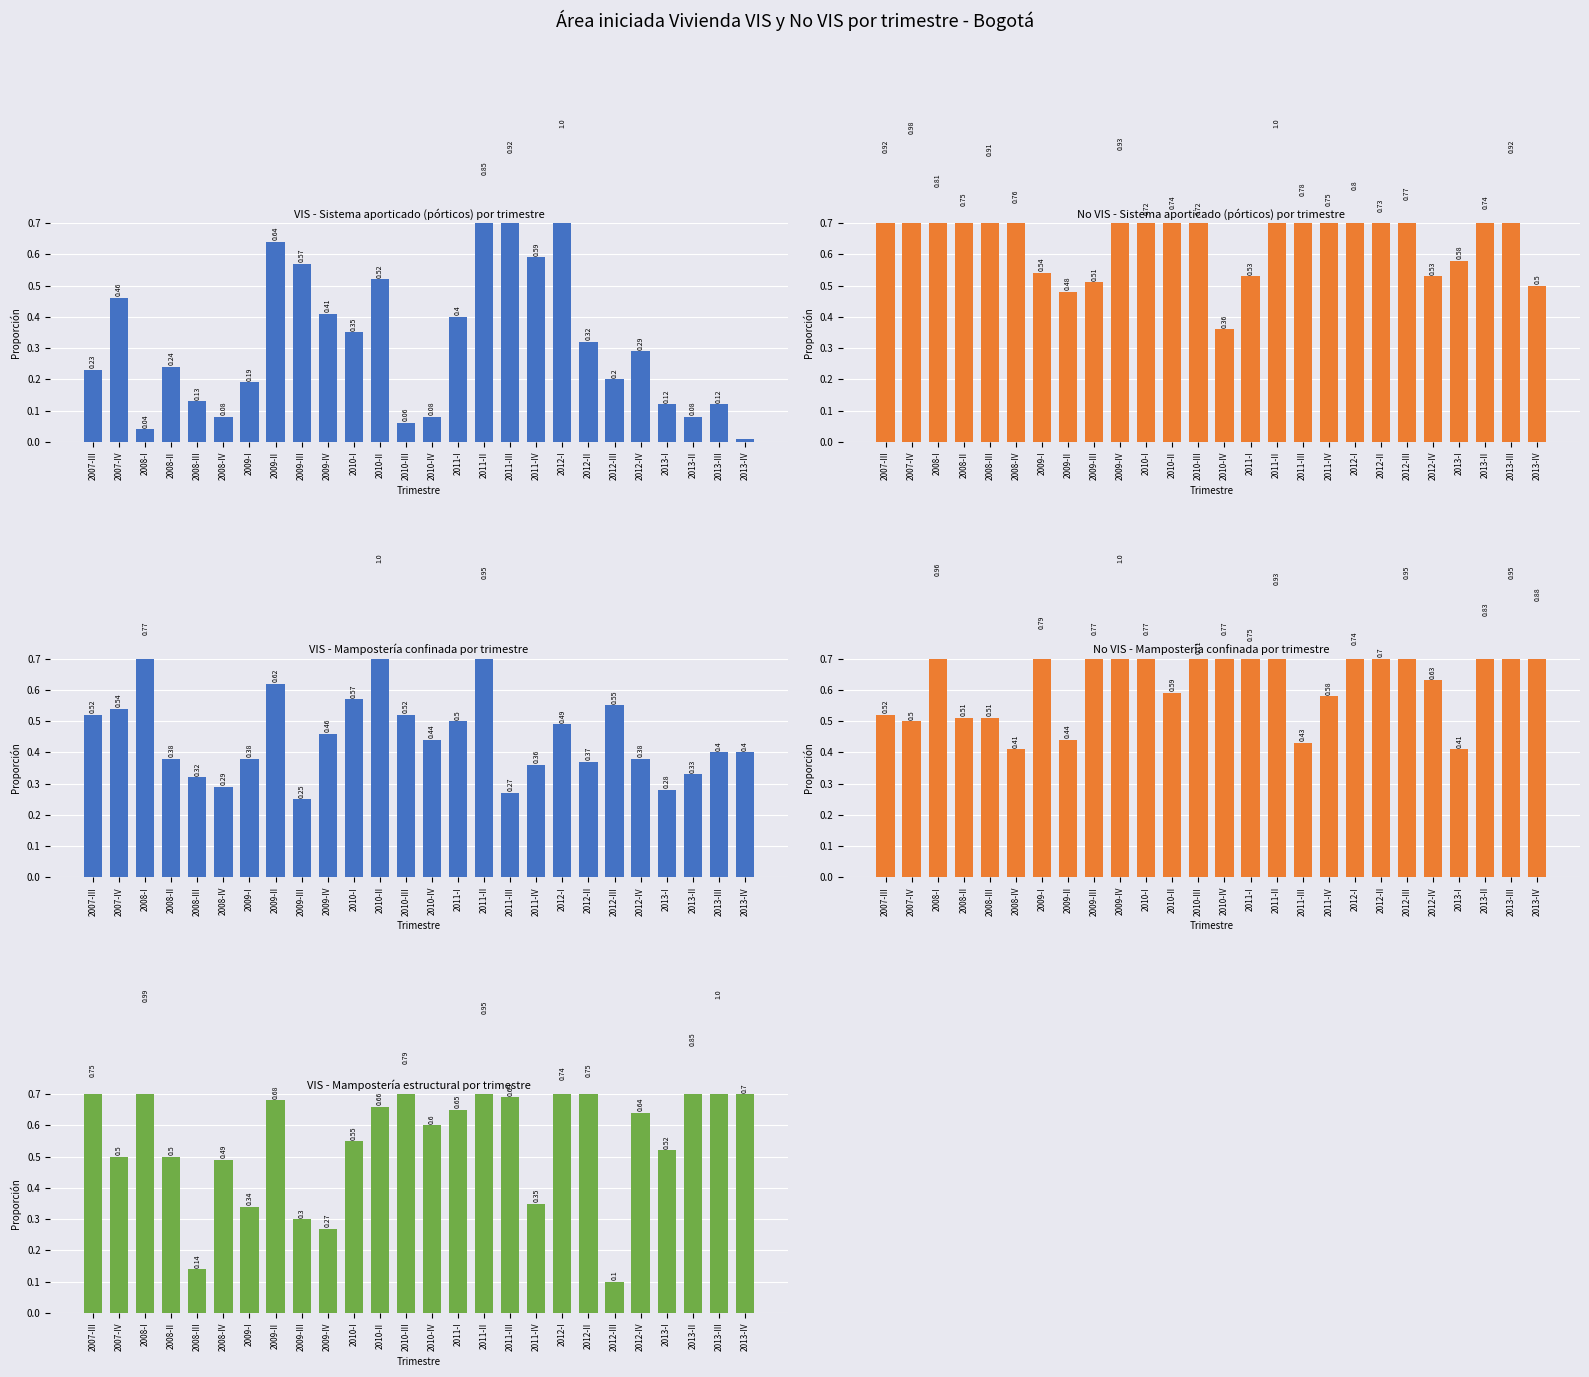

Between 2012-II and 2011-IV, which is larger?

2011-IV